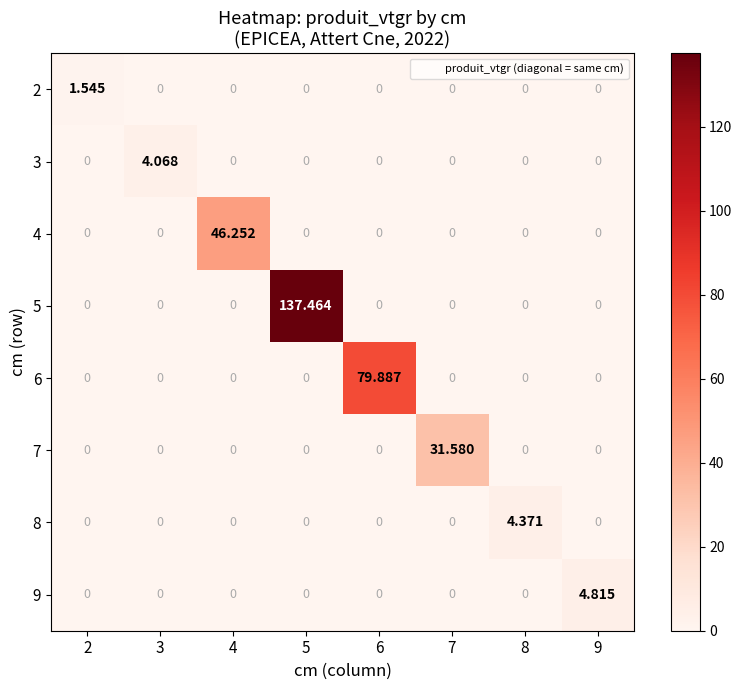

List the series in order of their peak value, lowest first.

2, 3, 8, 9, 7, 4, 6, 5